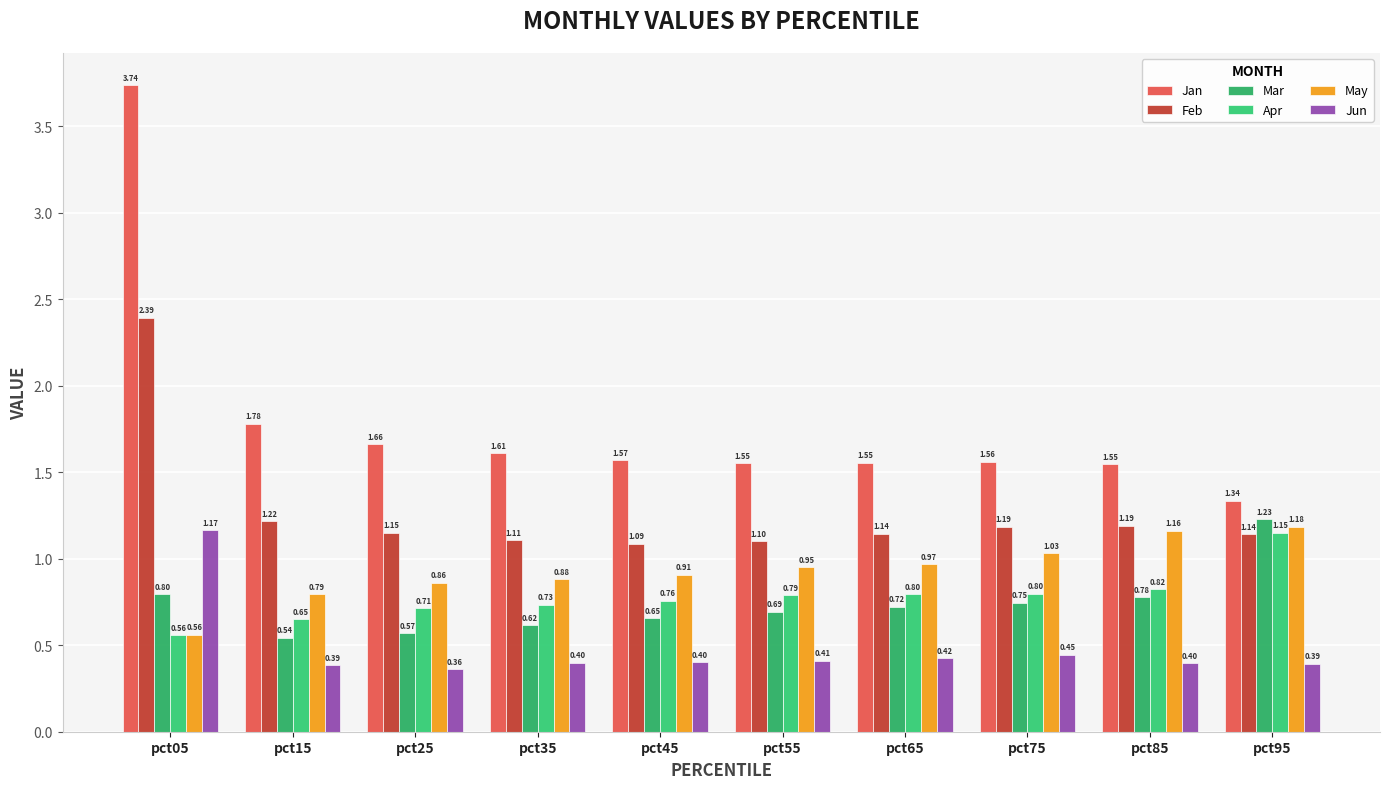

Does the chart contain any negative values?

No